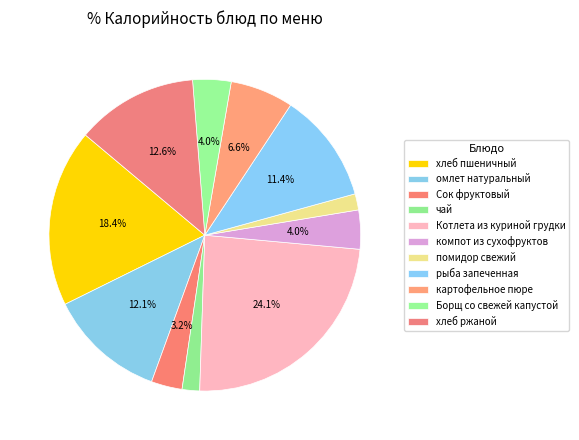

Rank the categories by value from highest to lowest.

Котлета из куриной грудки, хлеб пшеничный, хлеб ржаной, омлет натуральный, рыба запеченная, картофельное пюре, компот из сухофруктов, Борщ со свежей капустой, Сок фруктовый, чай, помидор свежий